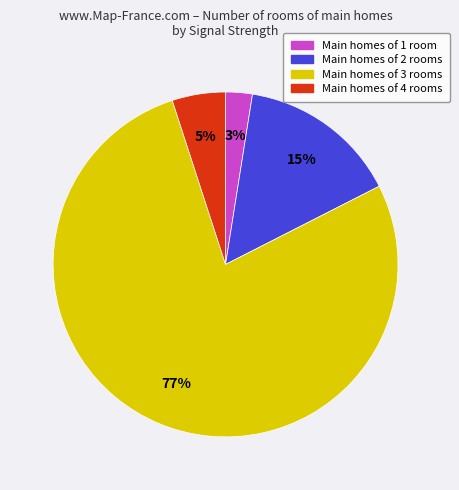

To the nearest percent, what is the average slice percentage?

25%